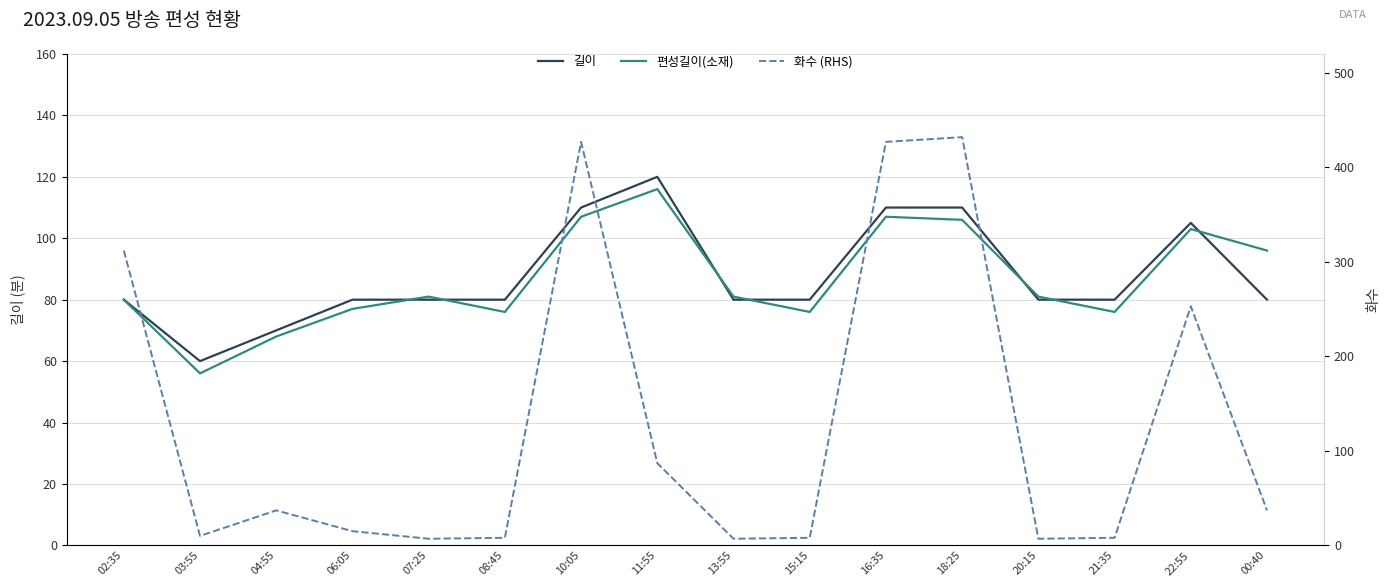

What is the minimum value for 화수 (RHS)?

7